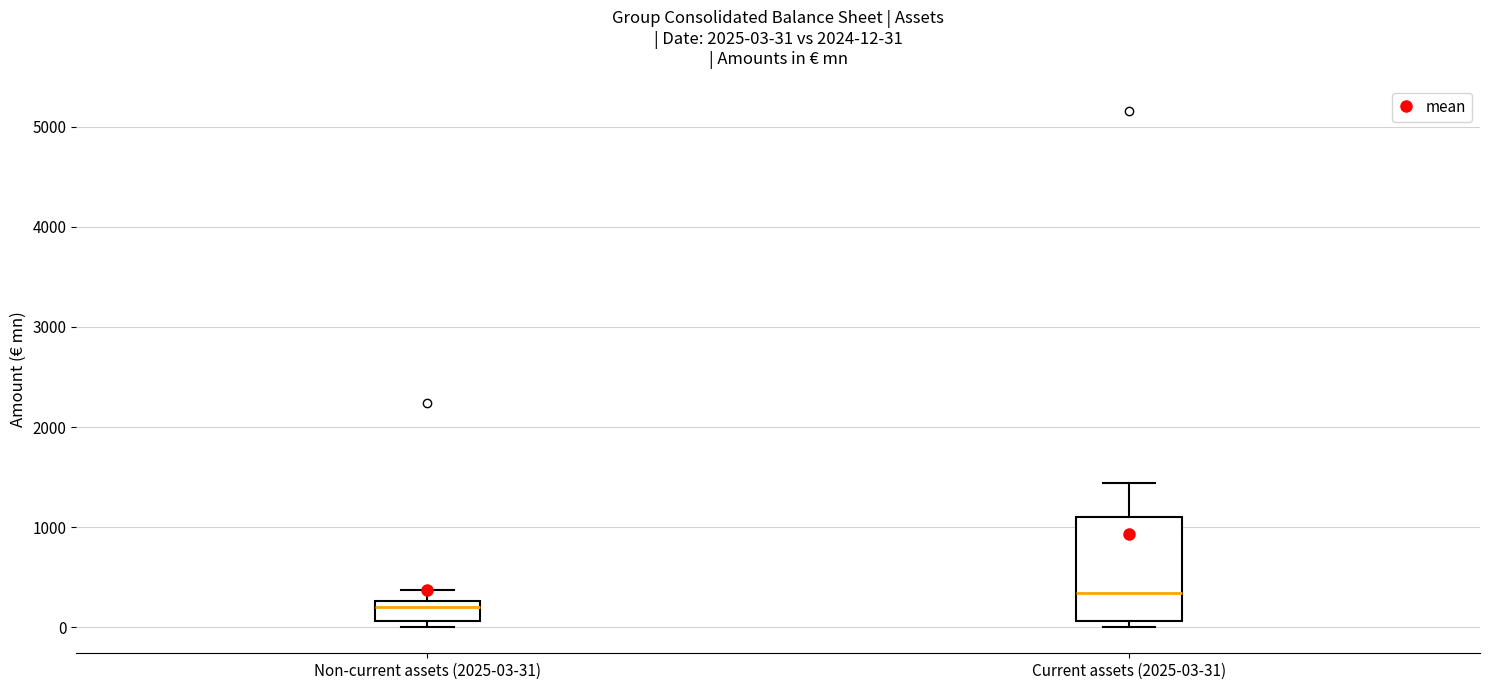

Comparing the boxes themselves (not the whiskers), which one is the tallest?

Current assets (2025-03-31)